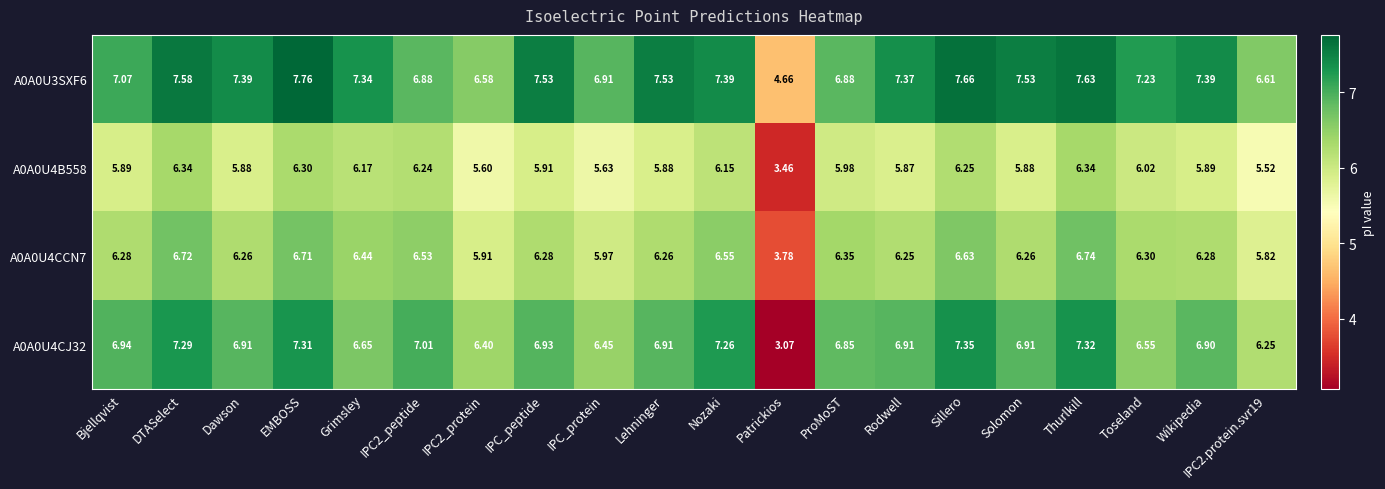

Is the value of A0A0U3SXF6 at Sillero greater than the value of A0A0U4CJ32 at Bjellqvist?

Yes